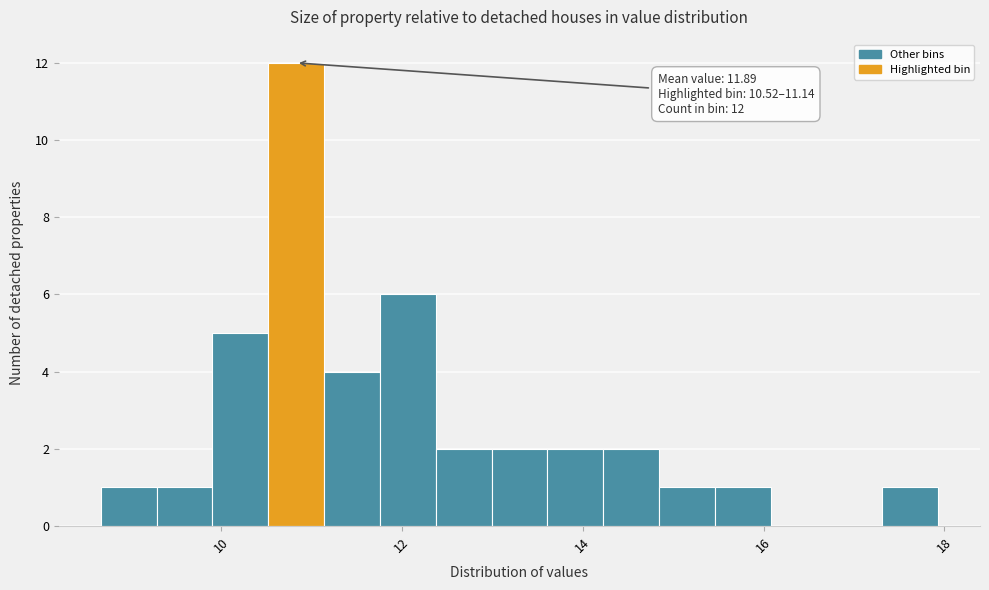

Around what value on the x-axis is the tallest bar? Give the approximate position of its centre, as read against the axis.

10.8